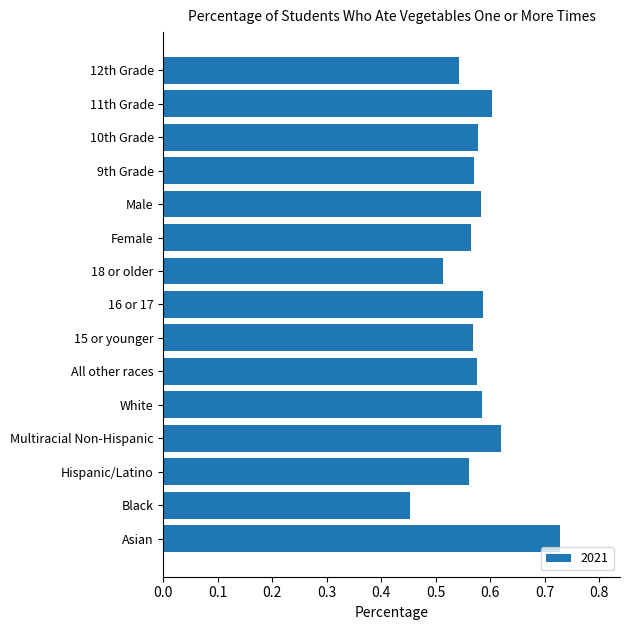

The value at 18 or older is 0.3. True or false?

False